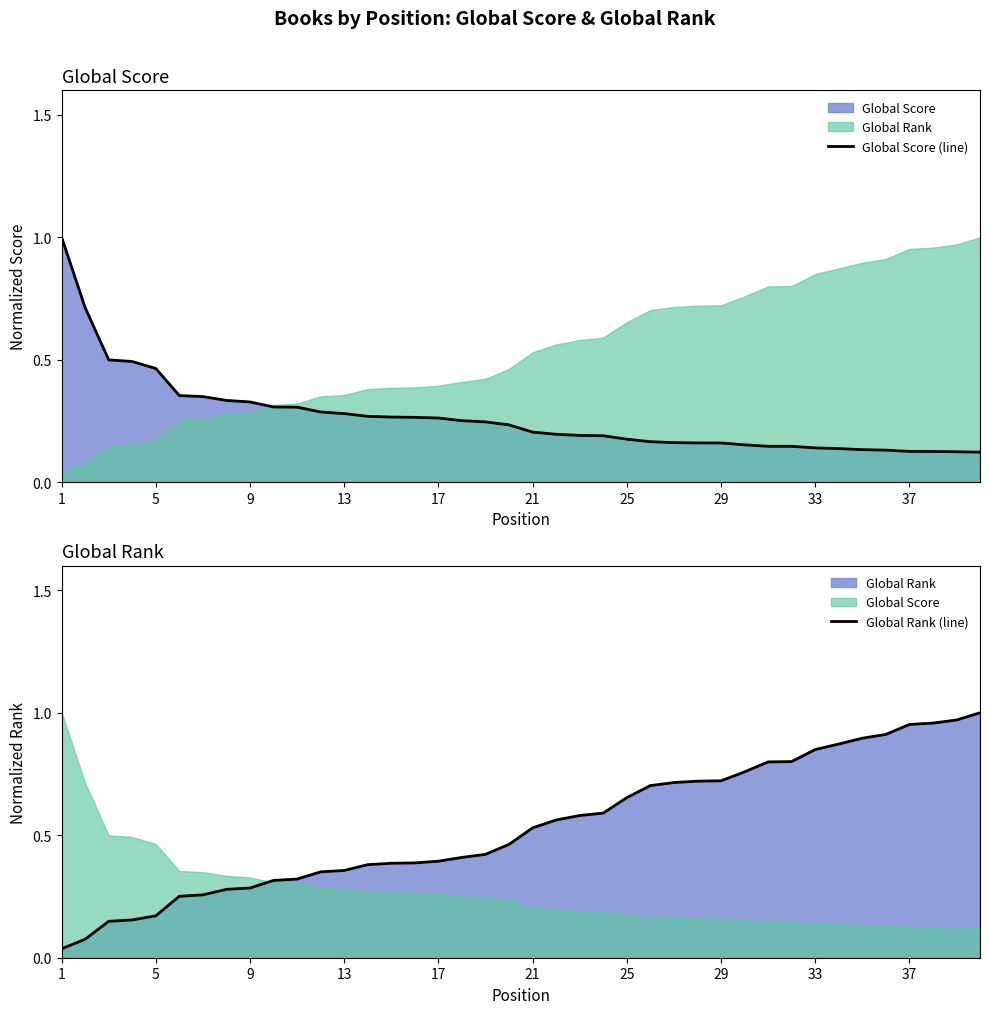

Does the chart display data point markers on the line(s)?

No